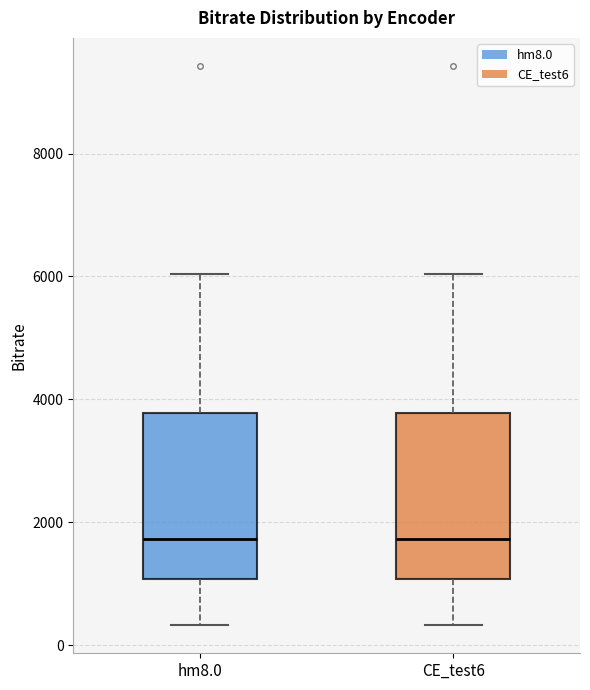

Reading left to right, read every box against the y-axis: the position of its median line, the range the box covers, and the ends of its whiskers. The values are not printed on the chart, so give them approximately, as read against the axis.

hm8.0: median 1800, box 1000 to 3800, whiskers 400 to 6000
CE_test6: median 1800, box 1000 to 3800, whiskers 400 to 6000